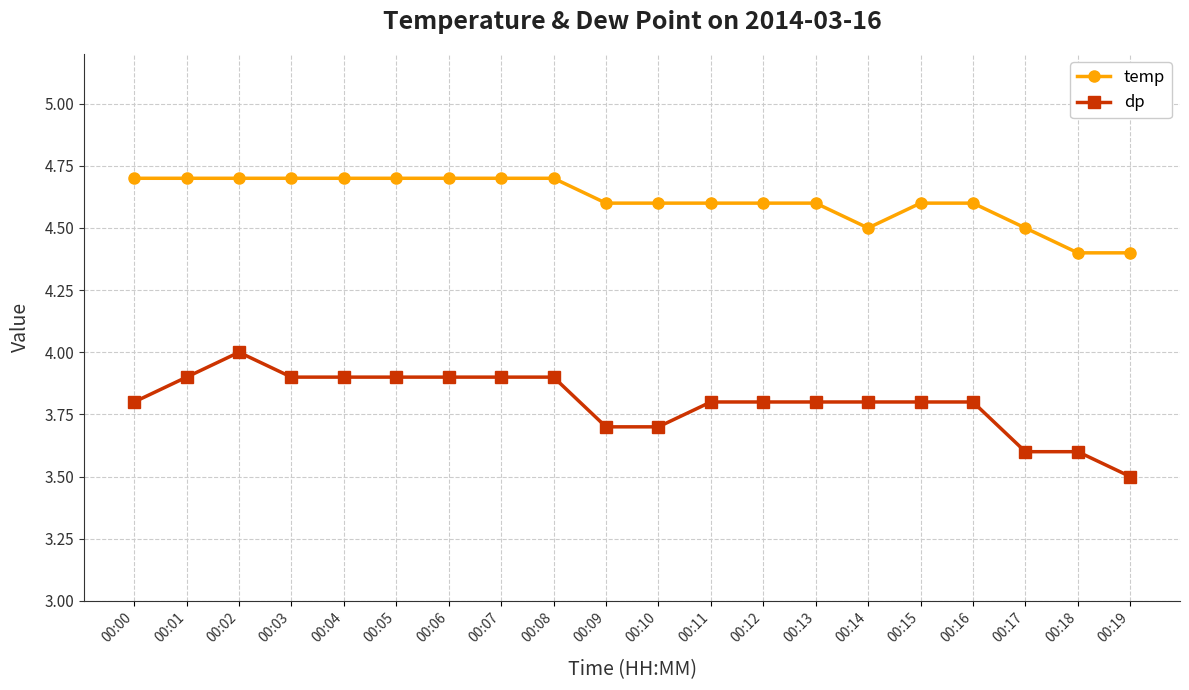

At which category is the sum across all series the highest?

00:02